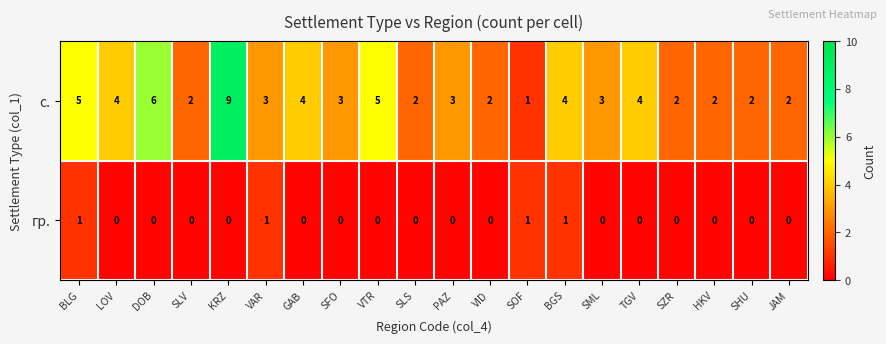

Between SML and SZR, which series saw the biggest shift?

с.